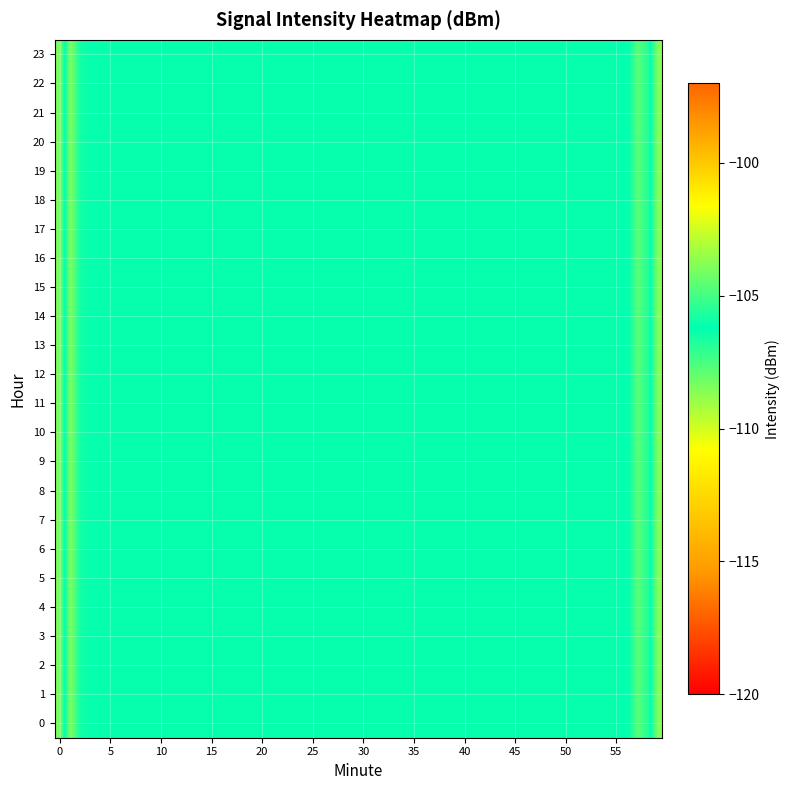

At which category is the sum across all series the highest?

3